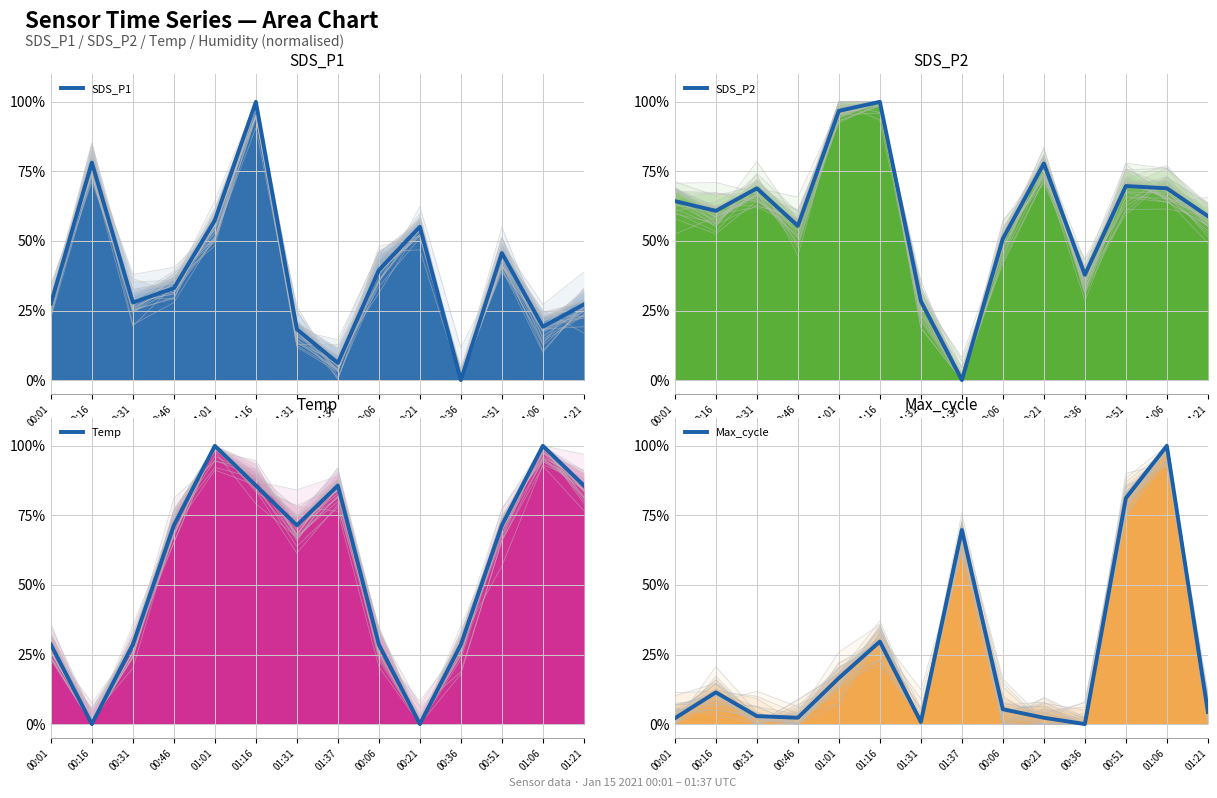

True or false: SDS_P2 and Temp cross at least once.

True